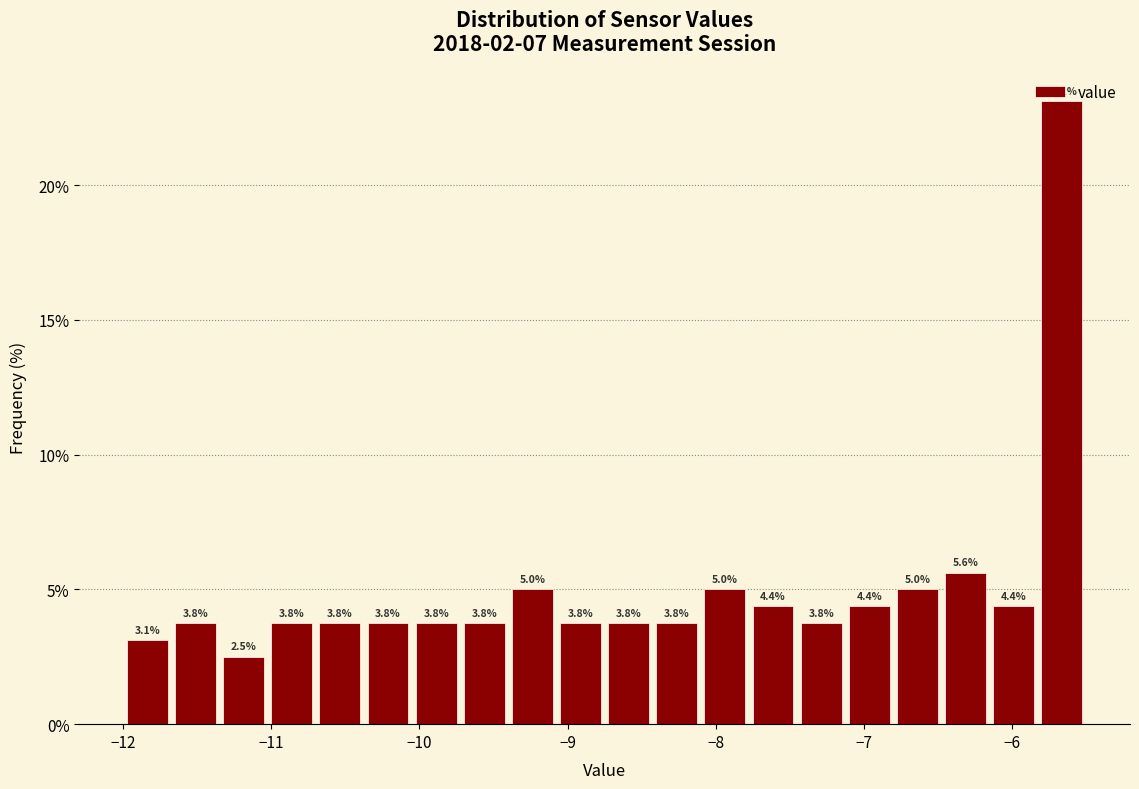

Around what value on the x-axis is the tallest bar? Give the approximate position of its centre, as read against the axis.

-5.7